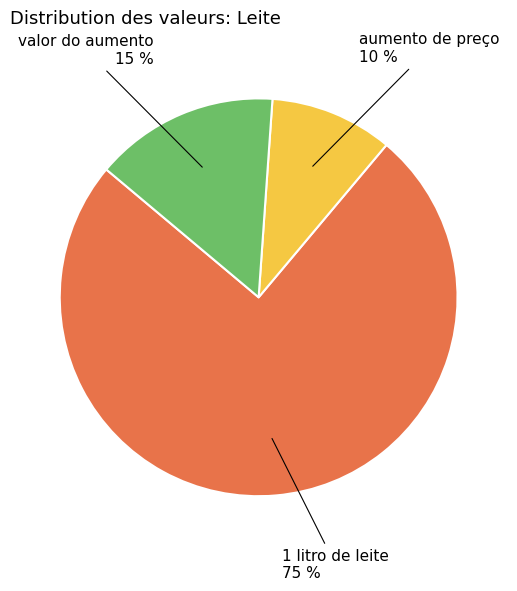

Count the number of slices in the pie.

3